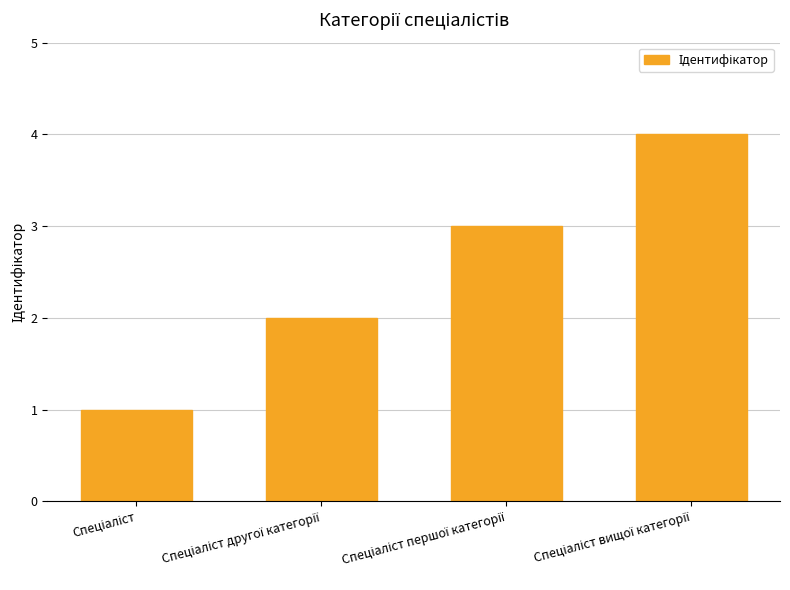

What is the maximum value shown in the chart?

4